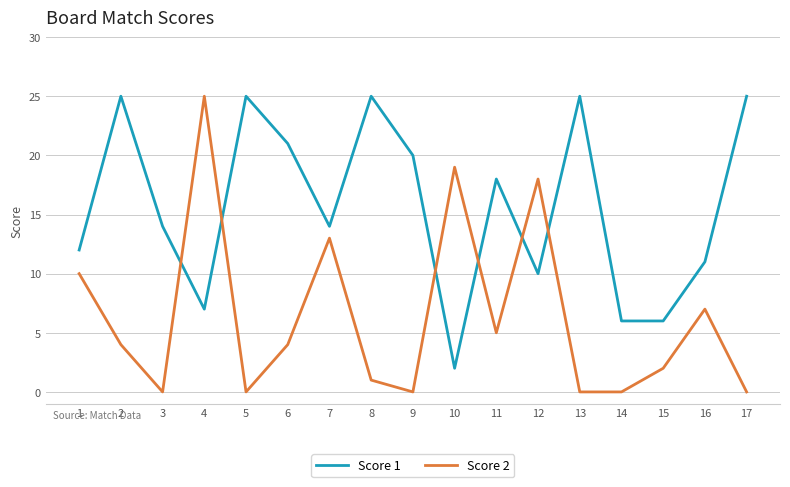

Is it true that Score 1 equals 21 at 6?

True